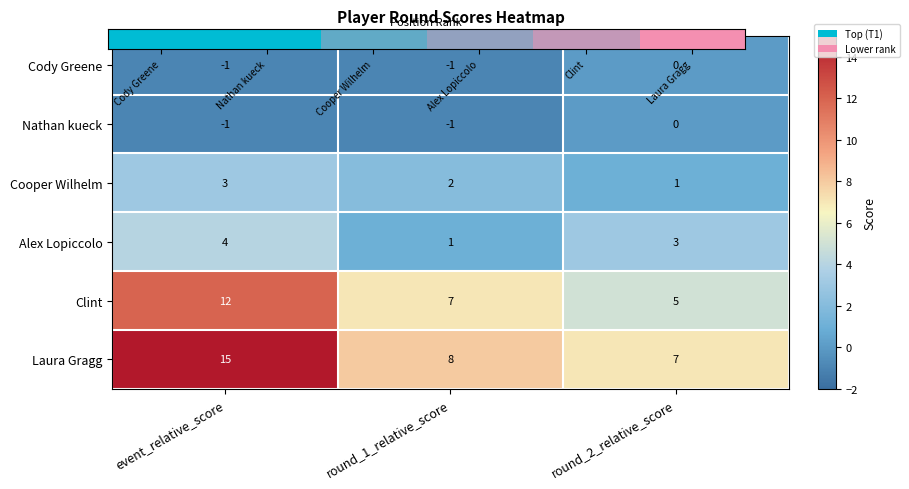

At how many categories does at least one series exceed 12?

1